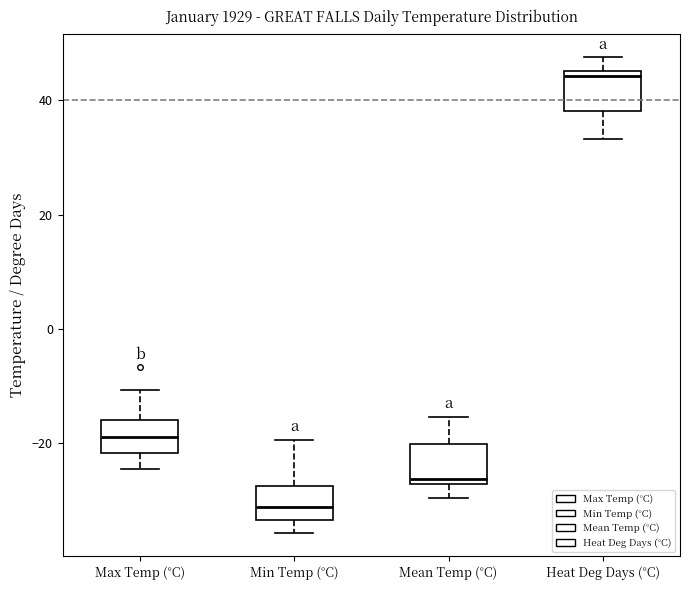

Reading left to right, transcribe this box plot: for each box, give where its median line is, the range the box spans, and where its two whiskers end, as read against the y-axis. The values are not printed on the chart, so give them approximately, as read against the axis.

Max Temp (°C): median -18, box -22 to -16, whiskers -24 to -10
Min Temp (°C): median -32, box -34 to -28, whiskers -36 to -20
Mean Temp (°C): median -26, box -28 to -20, whiskers -30 to -16
Heat Deg Days (°C): median 44, box 38 to 46, whiskers 34 to 48